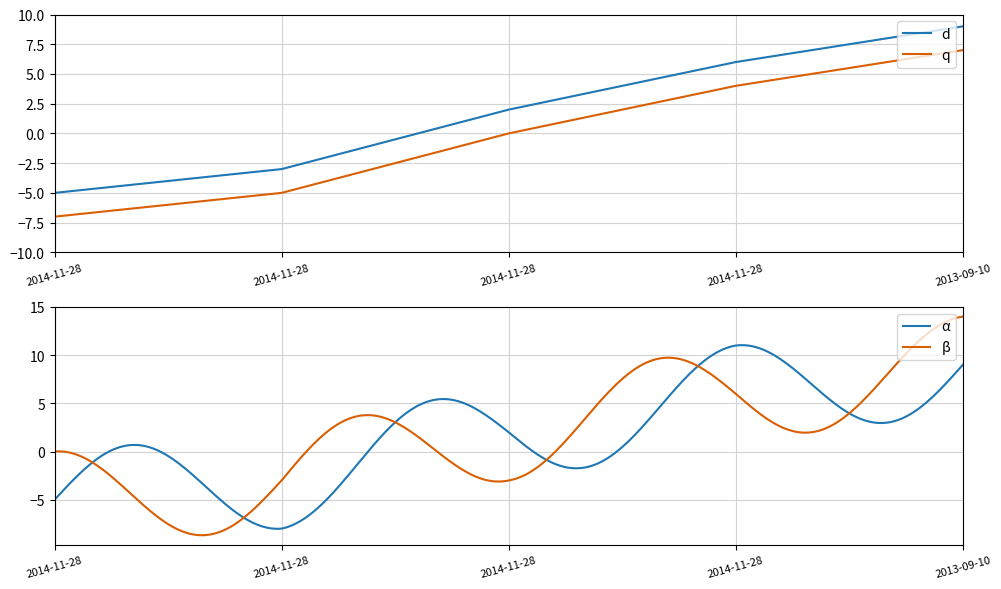

The chart shows a value of 6 at 2014-11-28. True or false?

True